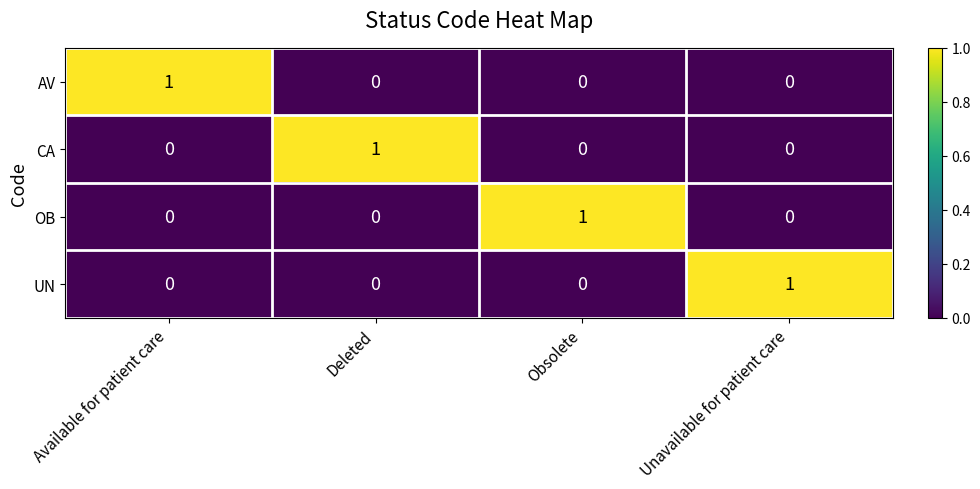

Is the value of CA at Obsolete greater than the value of AV at Available for patient care?

No